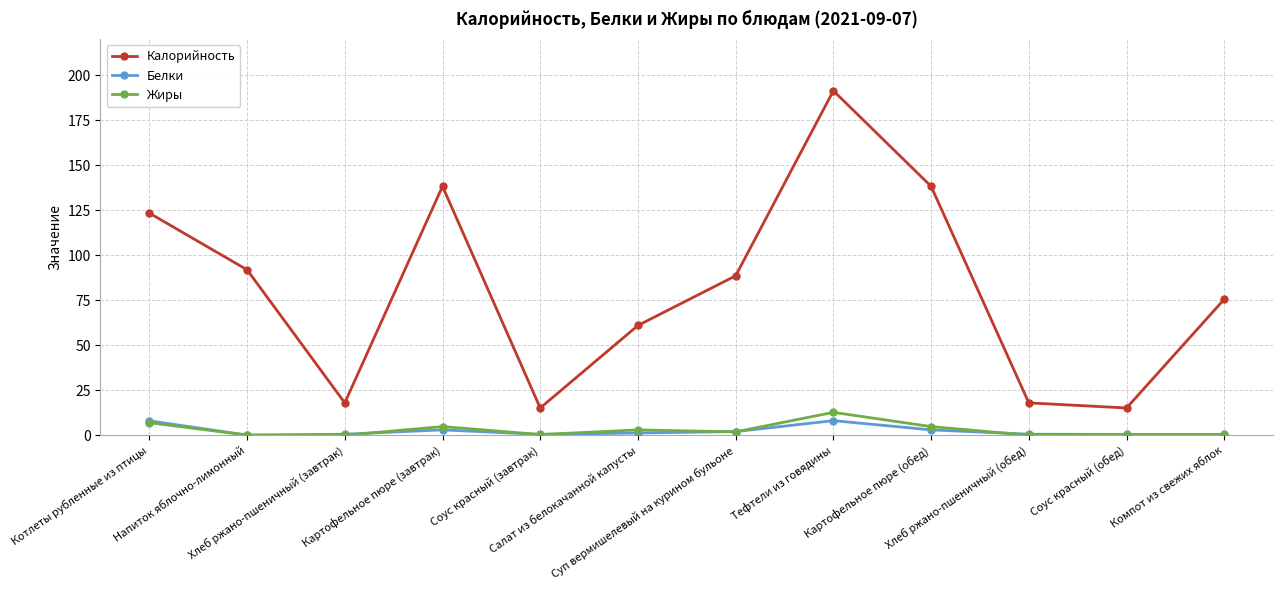

What is the sum of all Белки values?

29.4